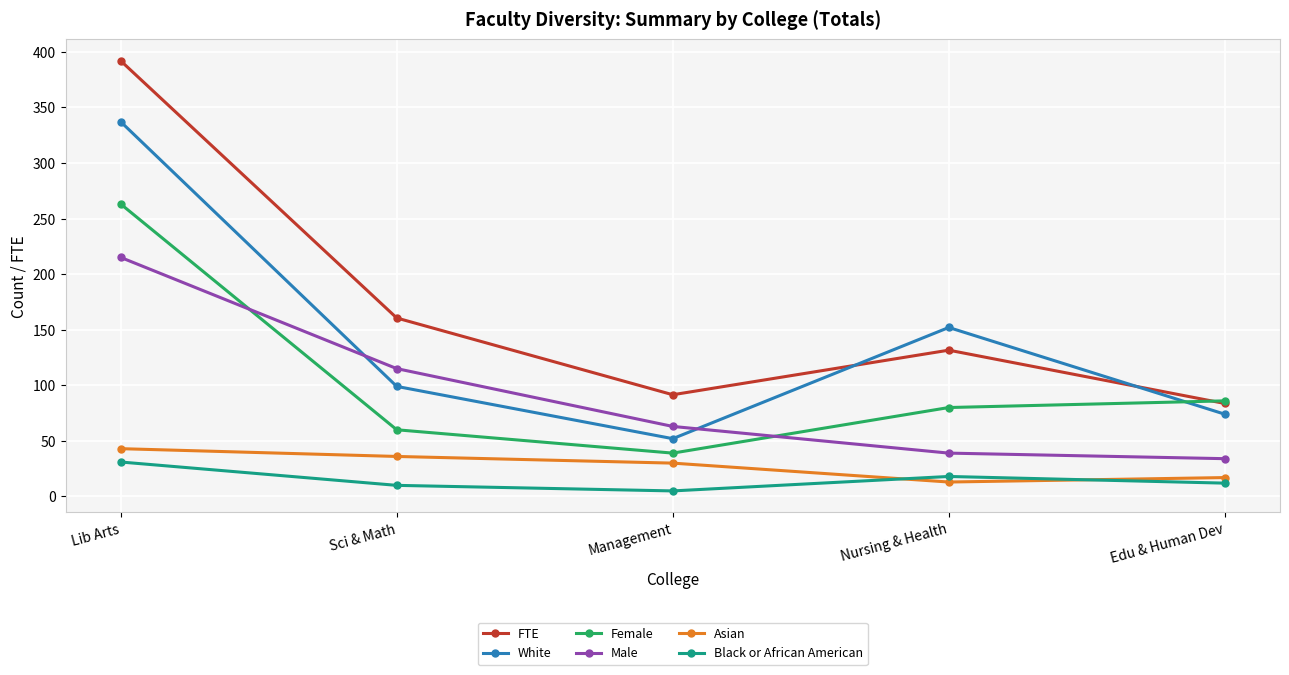

Which category has the lowest value in the Female series?

Management